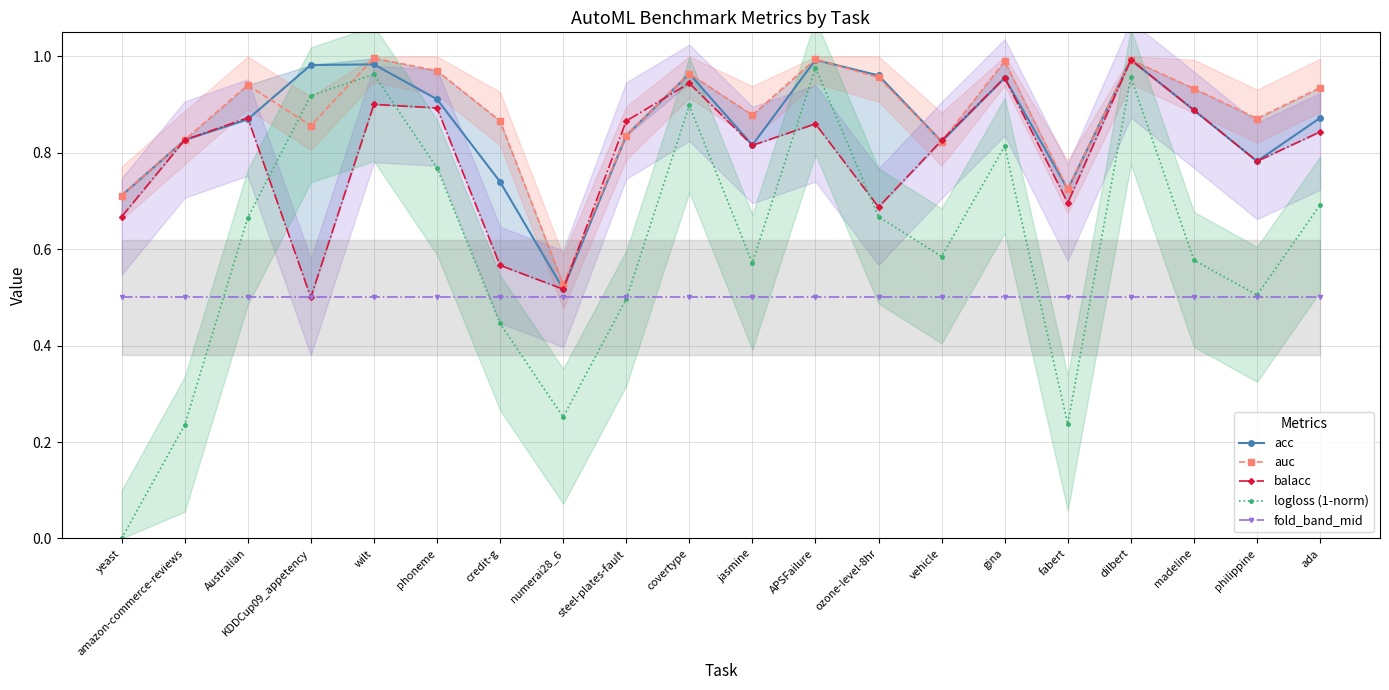

What is the lowest value of the fold_band_mid series?

0.5